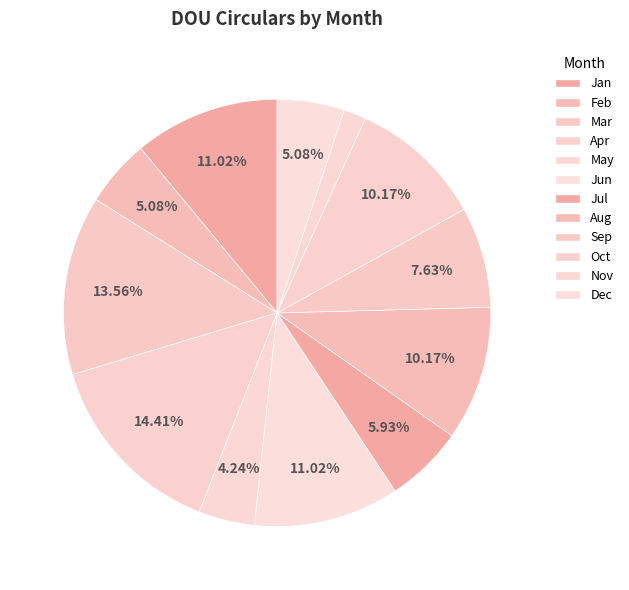

True or false: Sep accounts for 17% of the total.

False